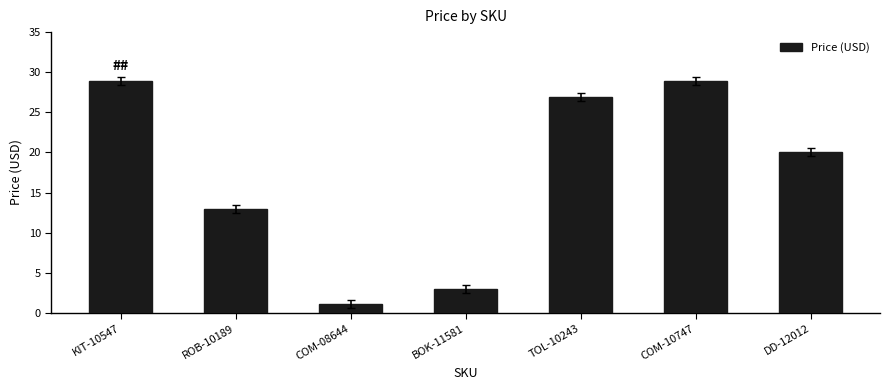

Which label corresponds to the smallest value in the chart?

COM-08644